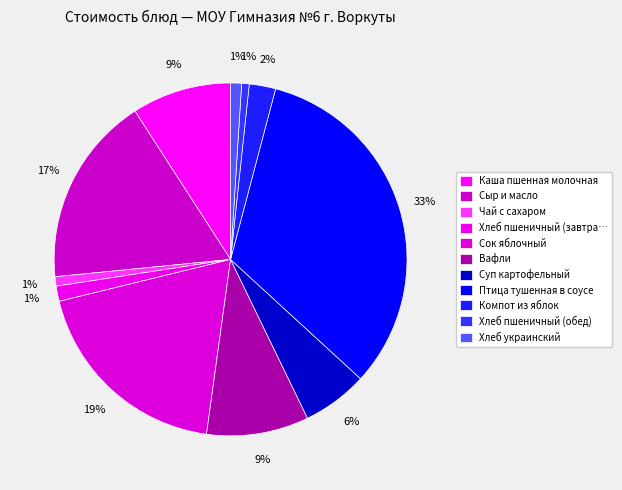

What percentage do Сок яблочный and Каша пшенная молочная together represent?

28.1%